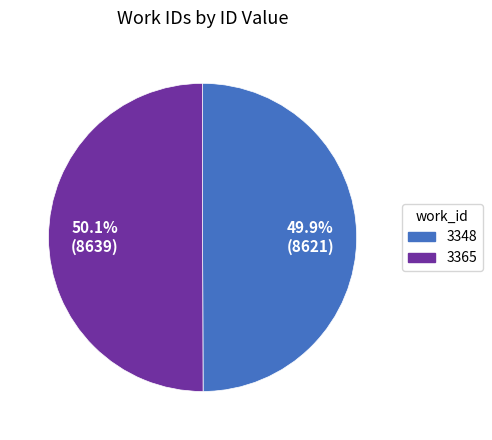

What percentage is NOT represented by 3348?

50.1%